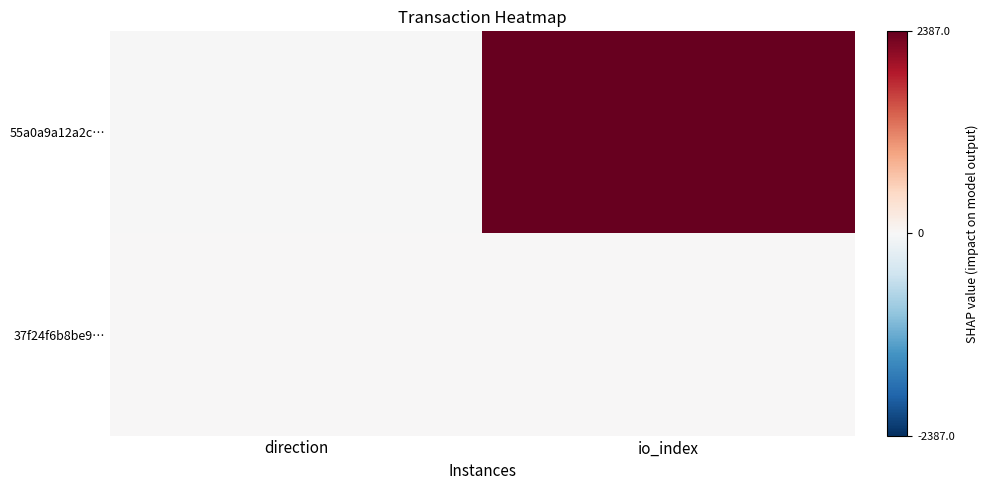

Rank the series at io_index from highest to lowest value.

55a0a9a12a2c…, 37f24f6b8be9…